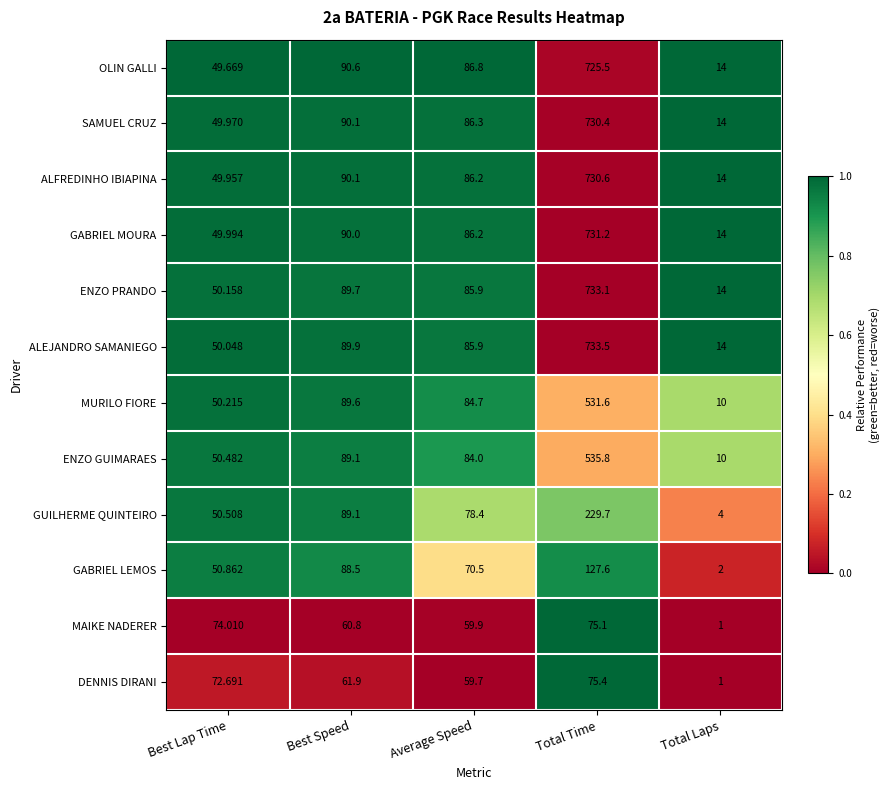

Which series has the largest total across all categories?

ALEJANDRO SAMANIEGO